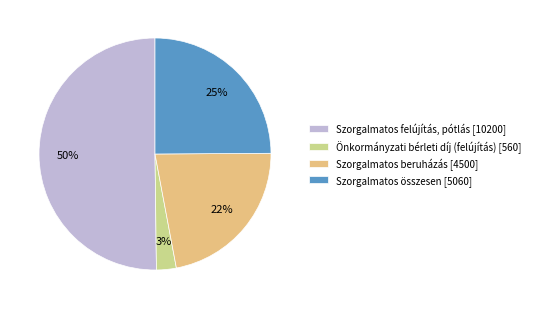

Which slice is the smallest?

Önkormányzati bérleti díj (felújítás) [560]